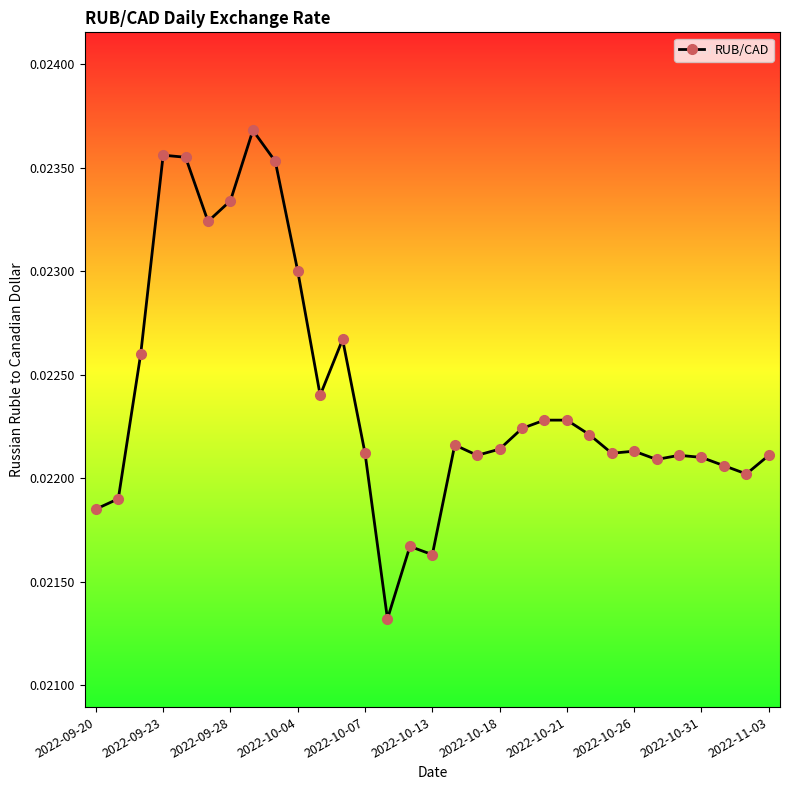

True or false: the data has more than 2 interior local peaks.

True